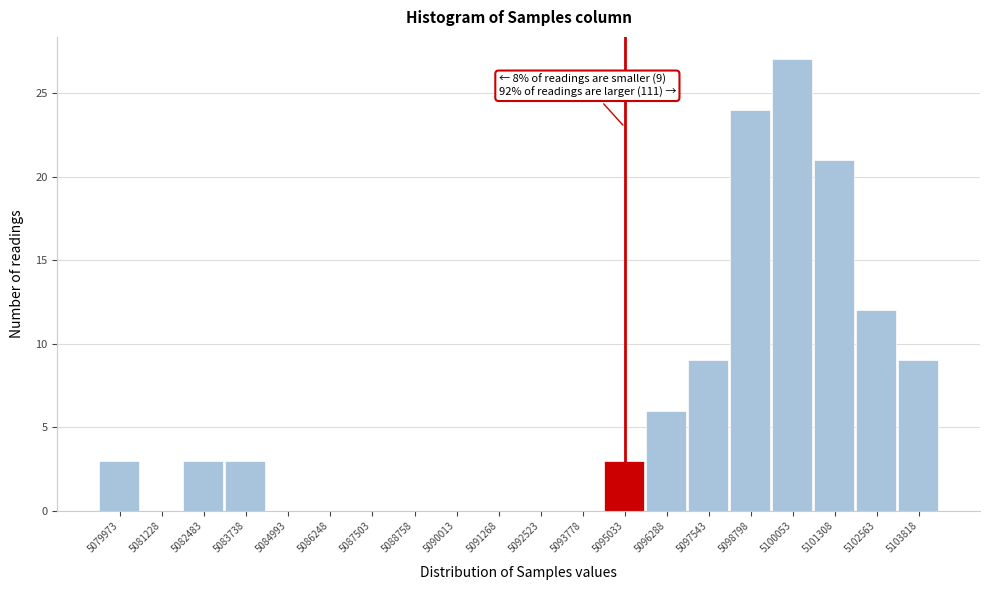

Reading left to right, extract all data points from this chart.

5079973=3	5081228=0	5082483=3	5083738=3	5084993=0	5086248=0	5087503=0	5088758=0	5090013=0	5091268=0	5092523=0	5093778=0	5095033=3	5096288=6	5097543=9	5098798=24	5100053=27	5101308=21	5102563=12	5103818=9